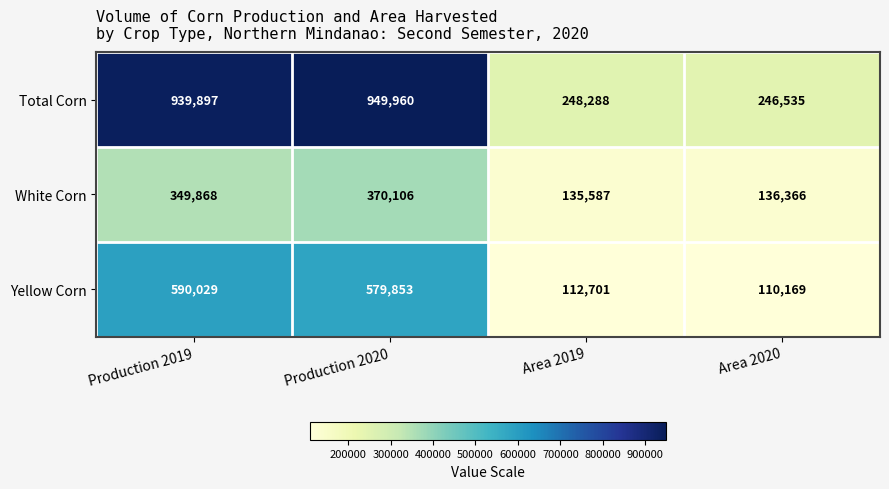

True or false: Total Corn has a value of 228036 at Production 2019.

False